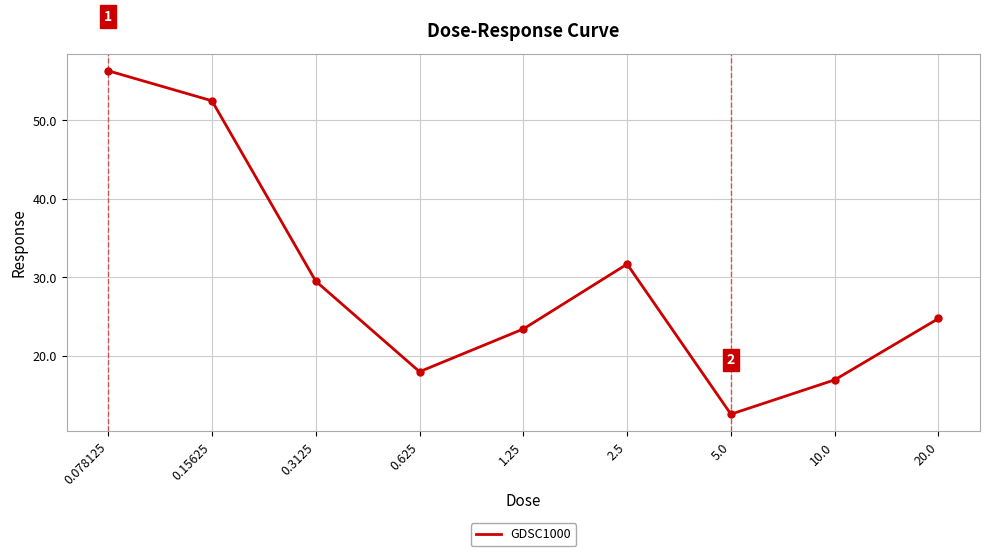

What is the sum of all values?

265.6